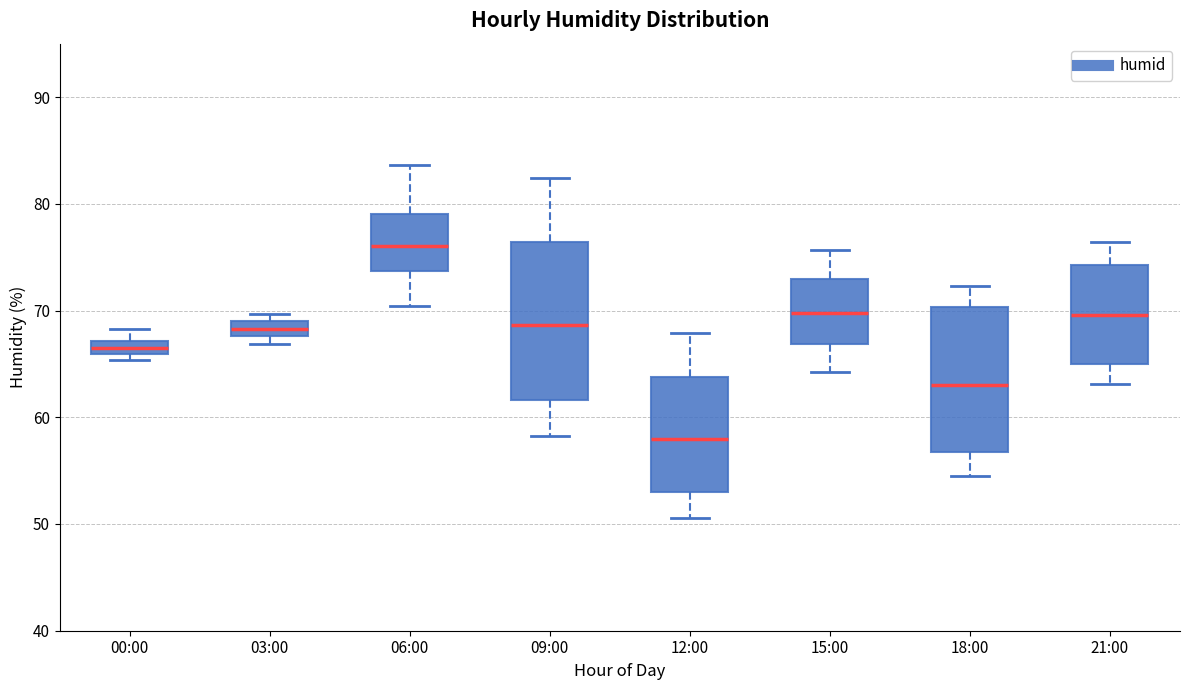

Where is the lower edge of the box for 03:00 on the y-axis? The values are not printed on the chart, so give them approximately, as read against the axis.

68